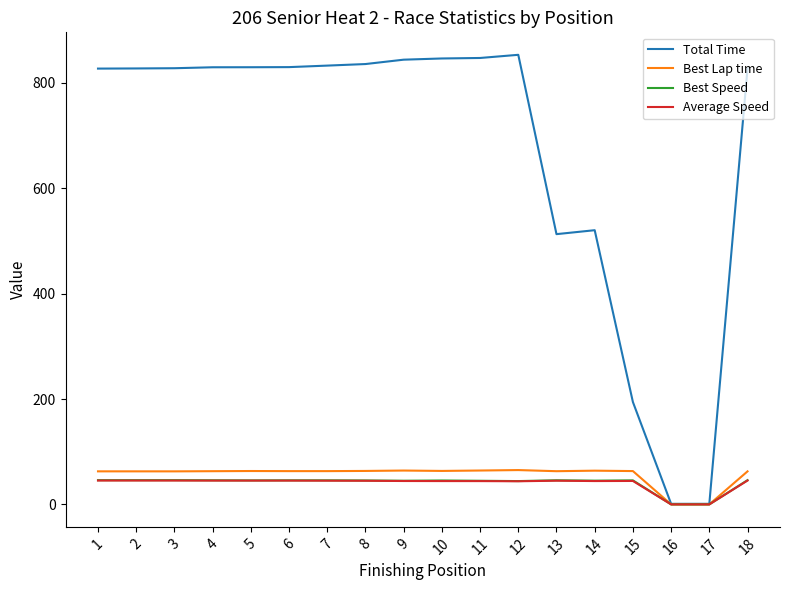

At how many categories does at least one series exceed 459?

15